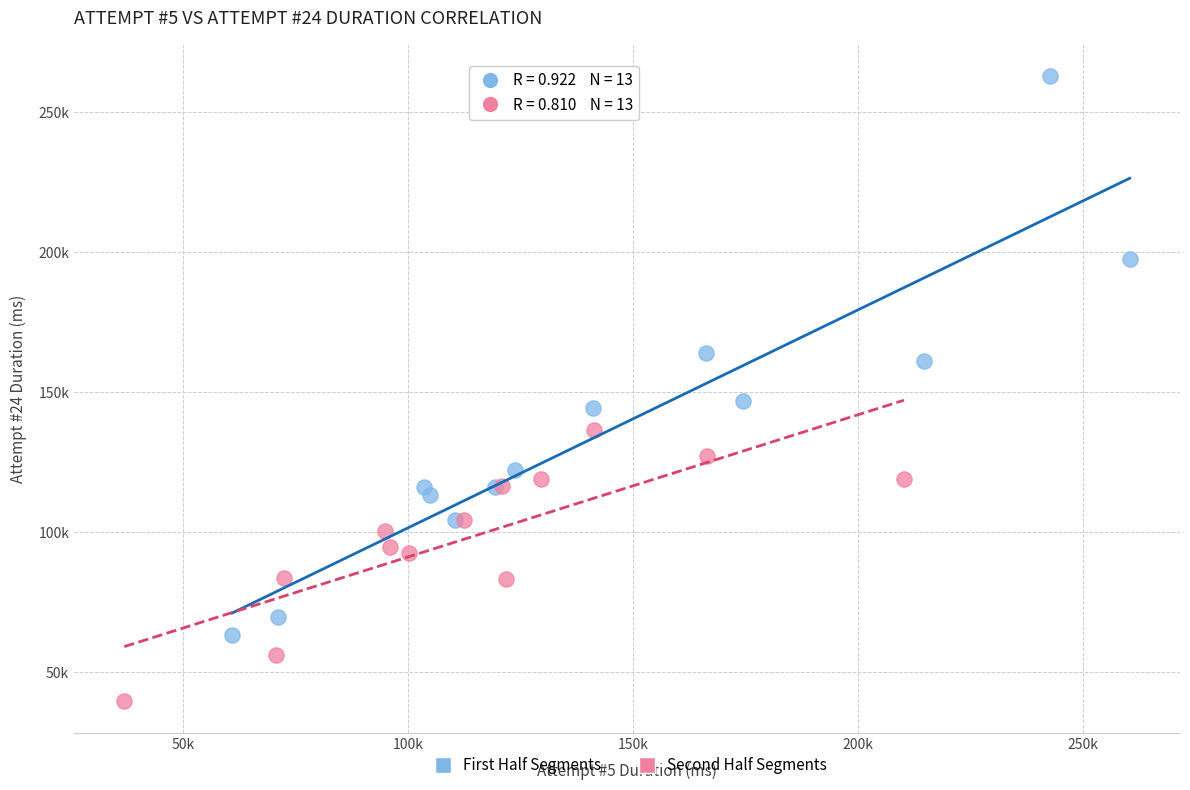

Which series contains the lowest Y value?

Second Half Segments